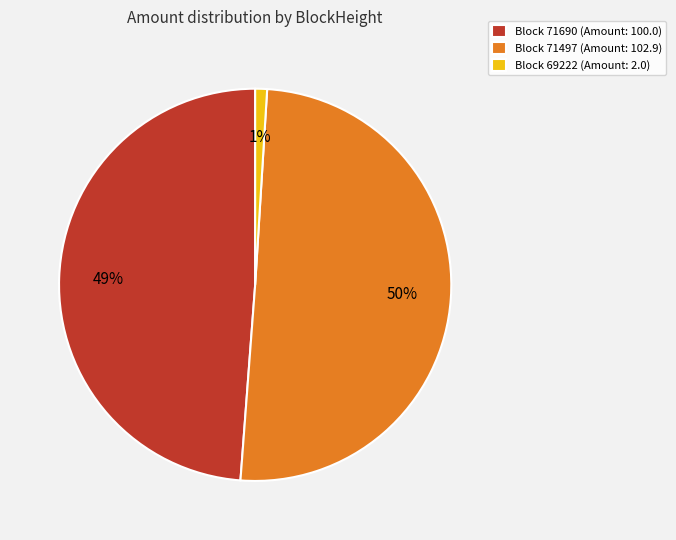

Which category has the biggest portion of the pie?

Block 71497 (Amount: 102.9)